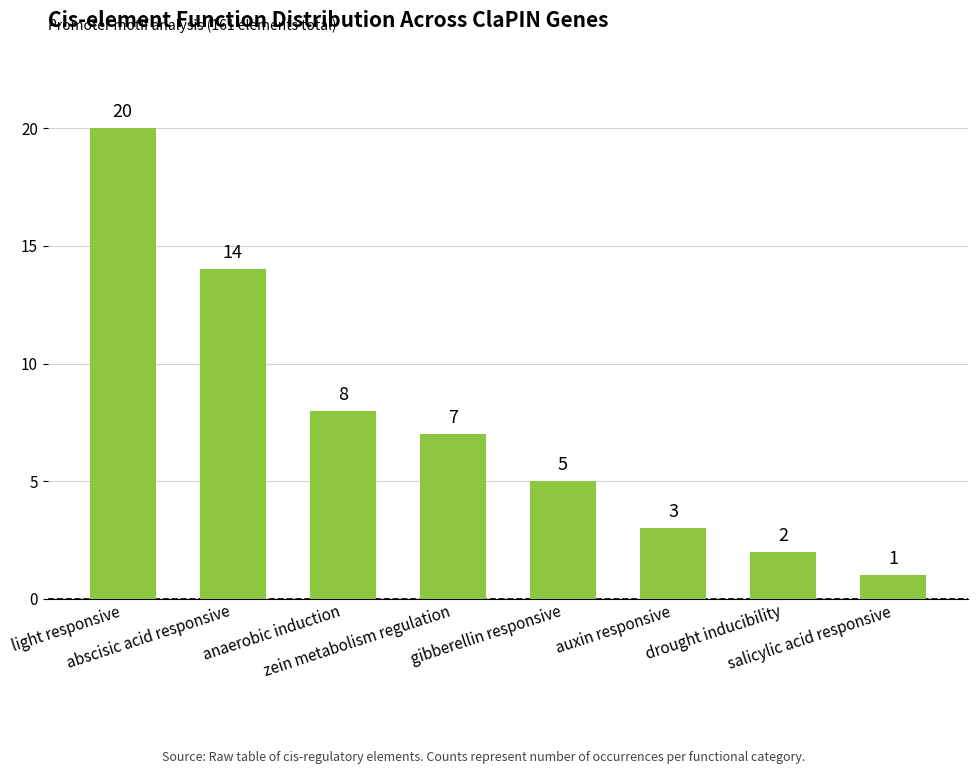

What is the value of the 1st bar from the left?

20